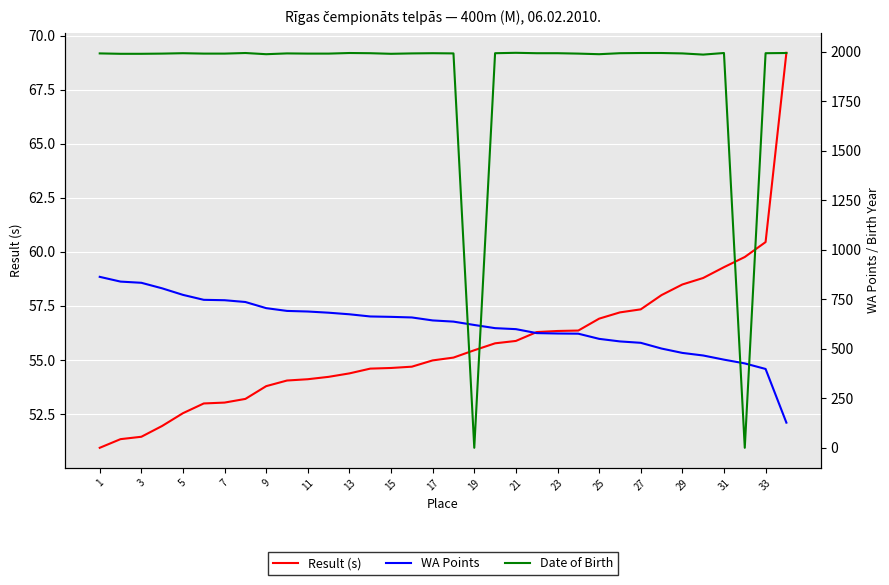

True or false: WA Points and Result (s) intersect in this chart.

False